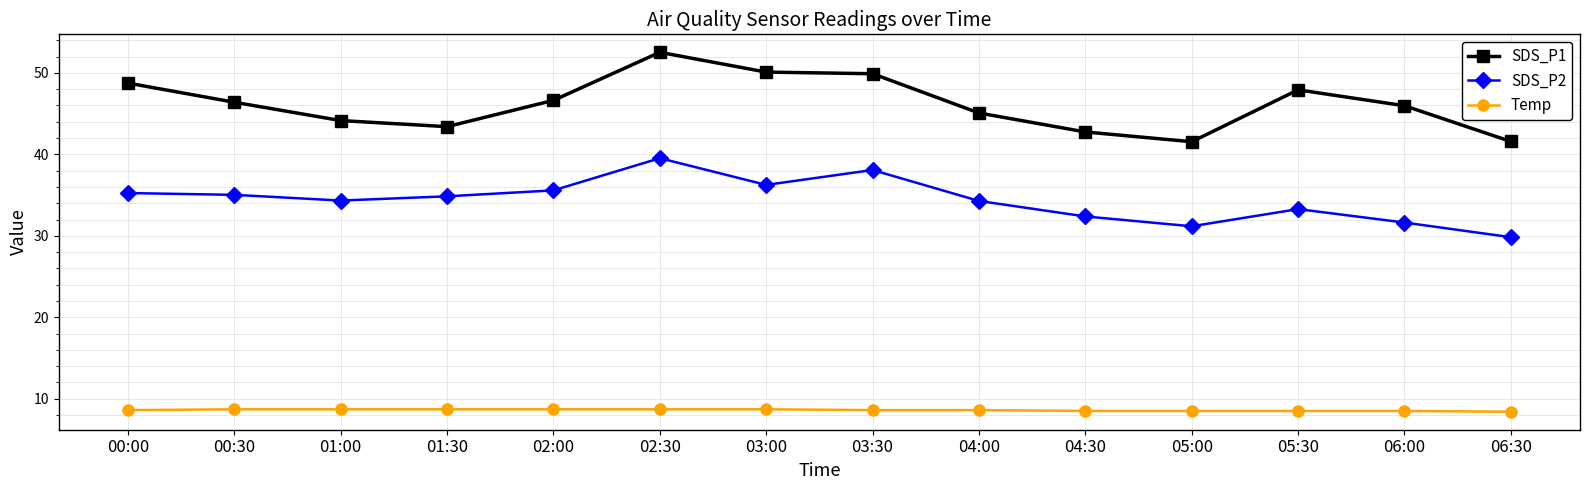

At 01:00, list the series in order from smallest to largest.

Temp, SDS_P2, SDS_P1